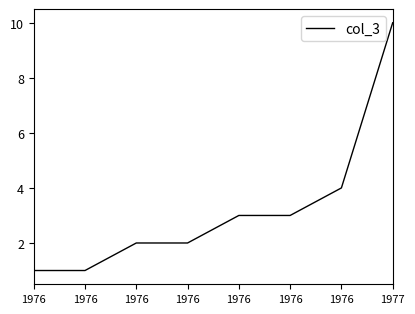

List the labels in order of value, smallest first.

1976, 1976, 1976, 1976, 1976, 1976, 1976, 1977